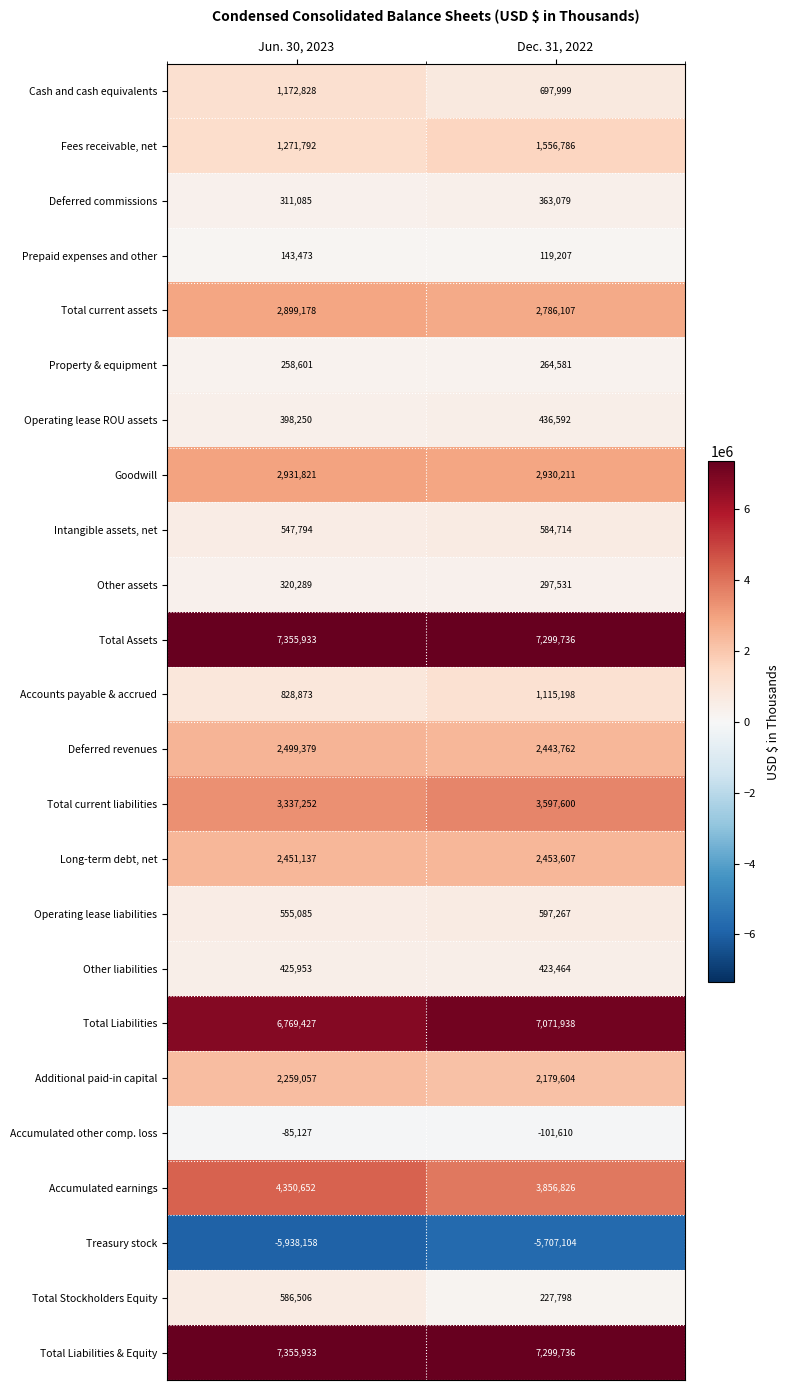

What is the difference between the Prepaid expenses and other values at Jun. 30, 2023 and Dec. 31, 2022?

24266